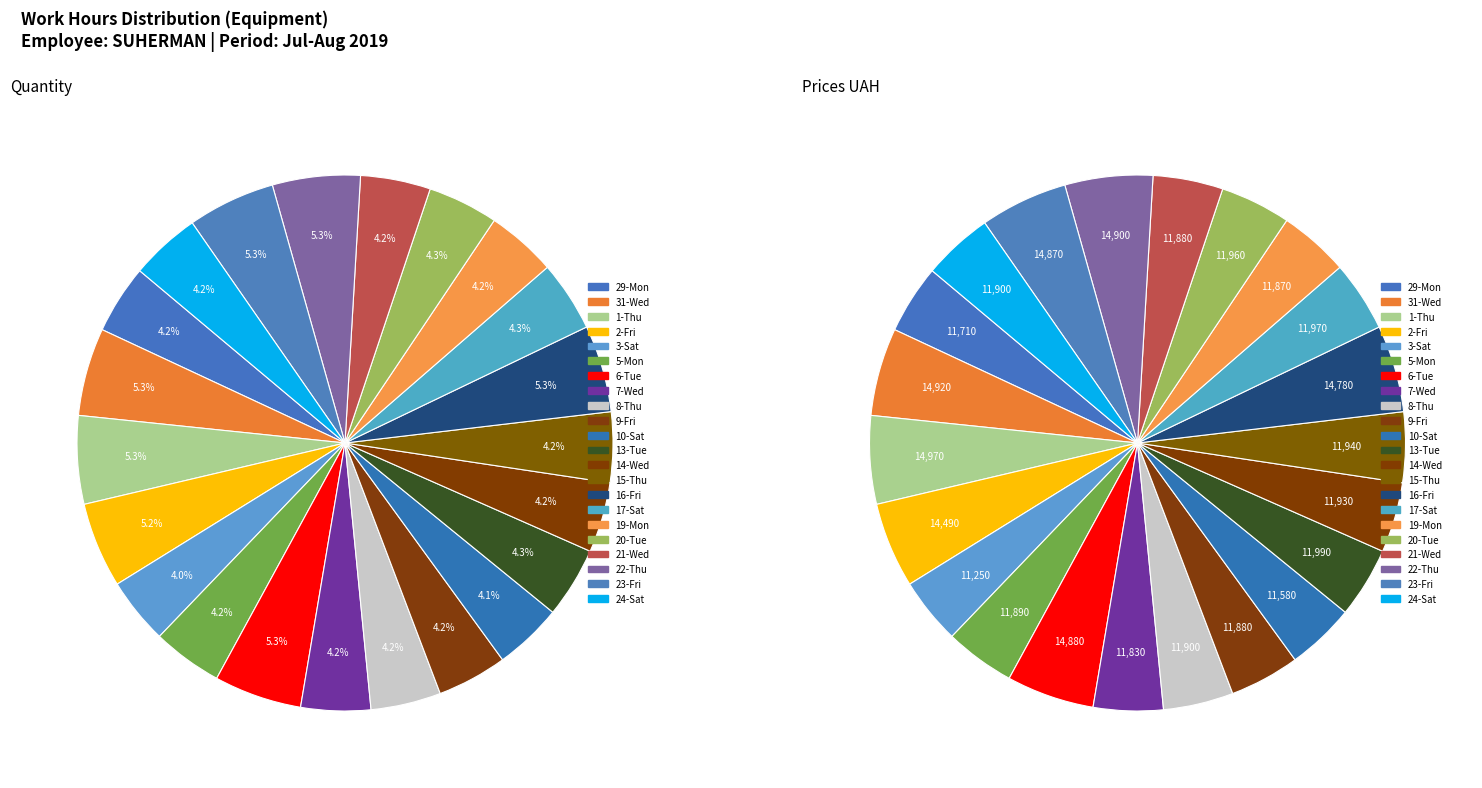

To the nearest percent, what portion does 3-Sat represent?

4%